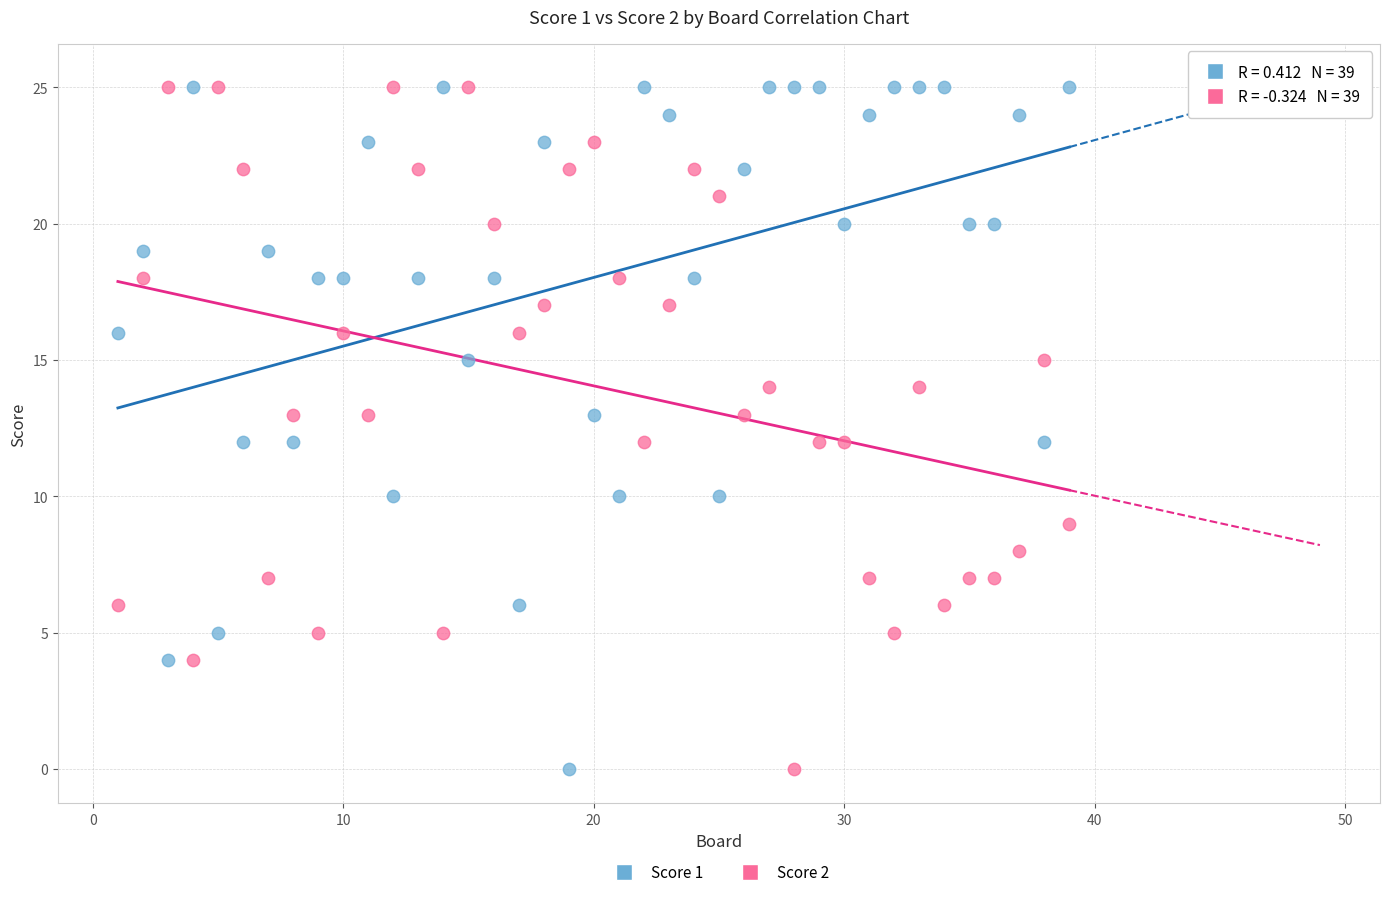

What is the X range (max minus min) for the scatter plot?

38